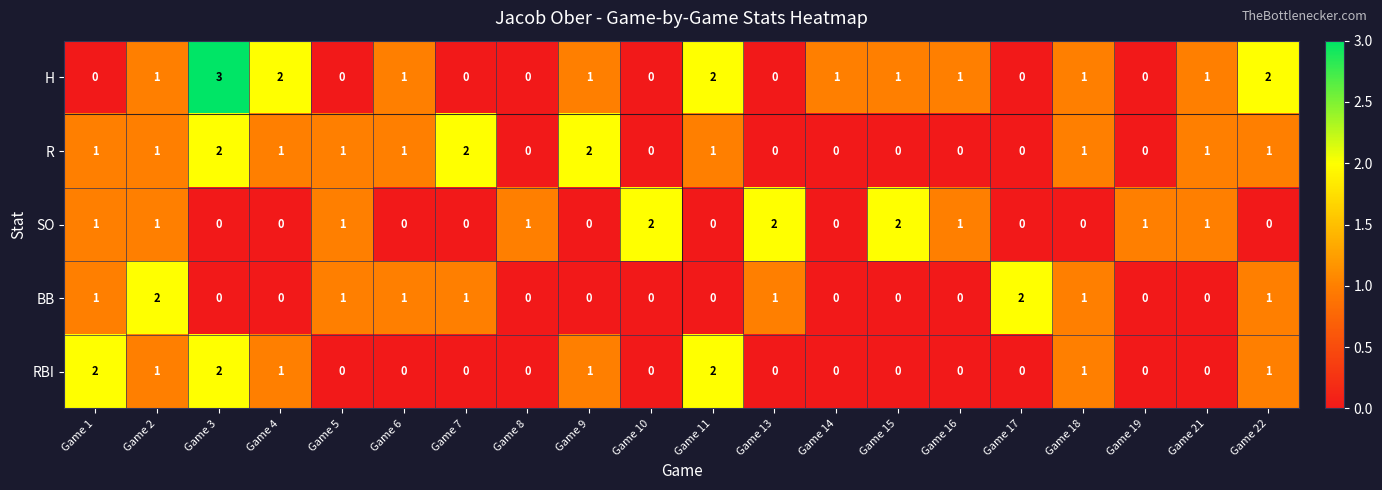

The R series shows 2 at Game 22. True or false?

False